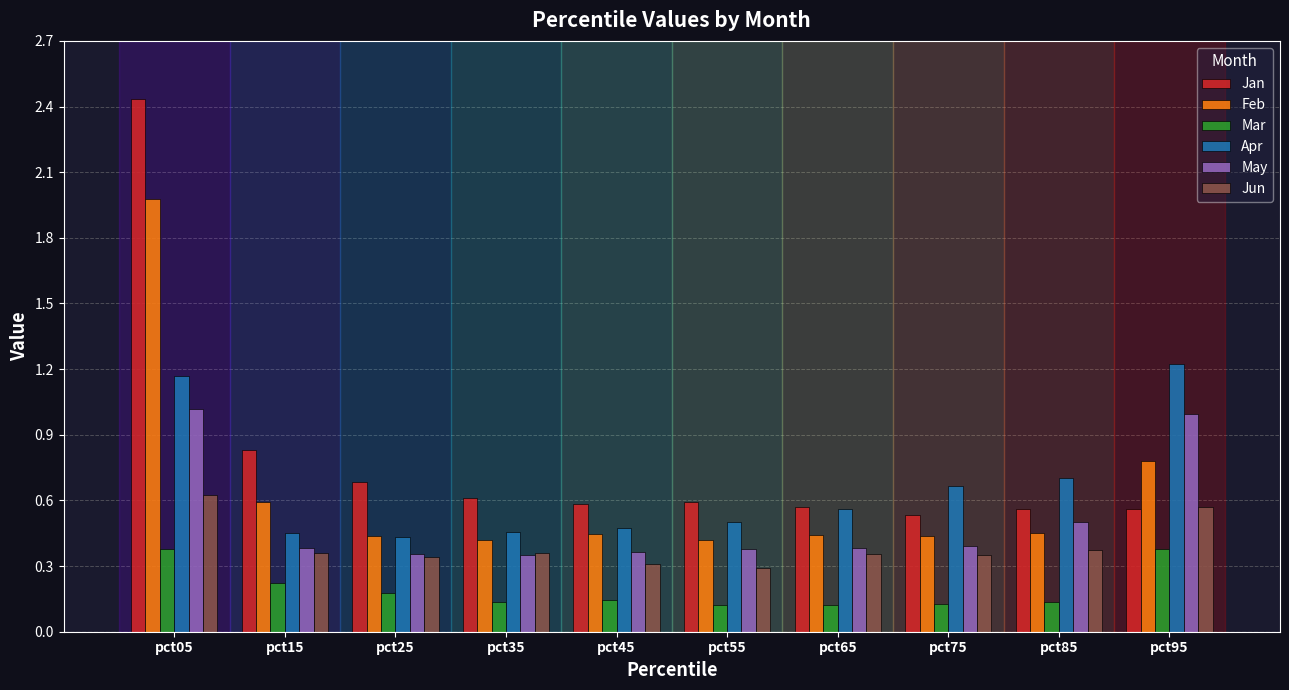

Which series has the largest range (max minus min)?

Jan